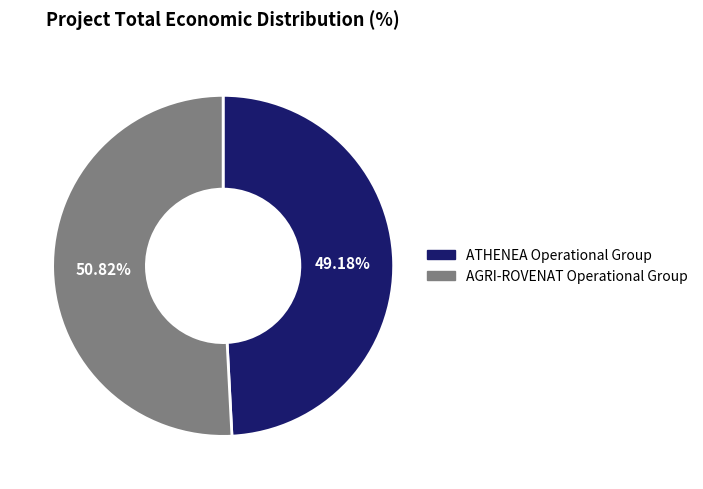

Rank the categories by value from highest to lowest.

AGRI-ROVENAT Operational Group, ATHENEA Operational Group